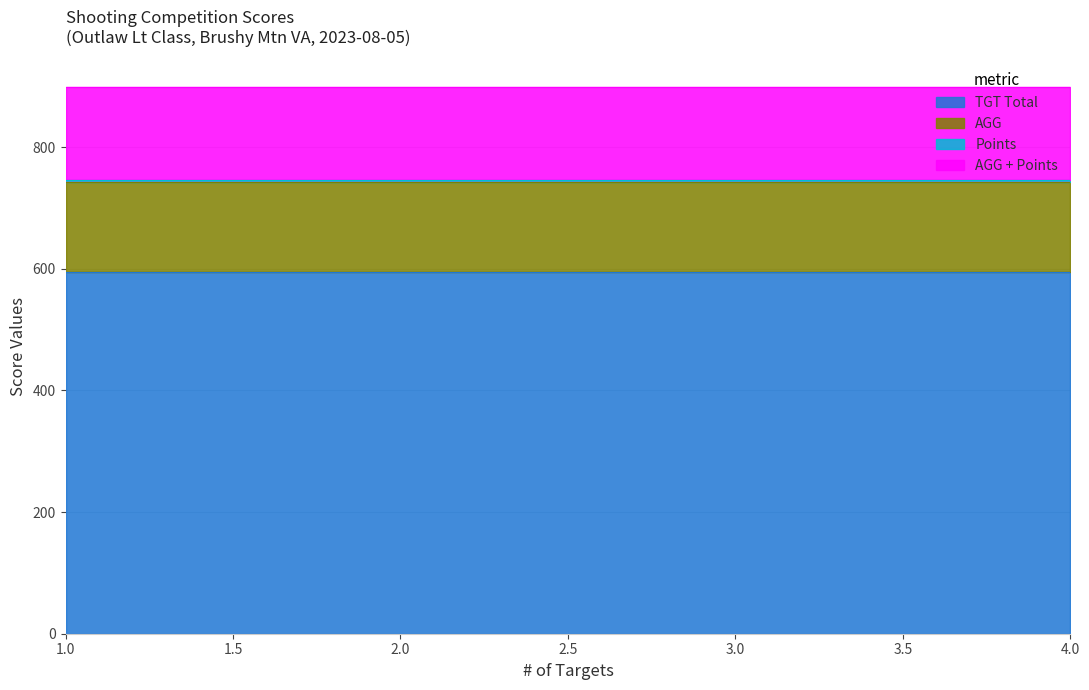

What is the average value of the AGG series?

148.5